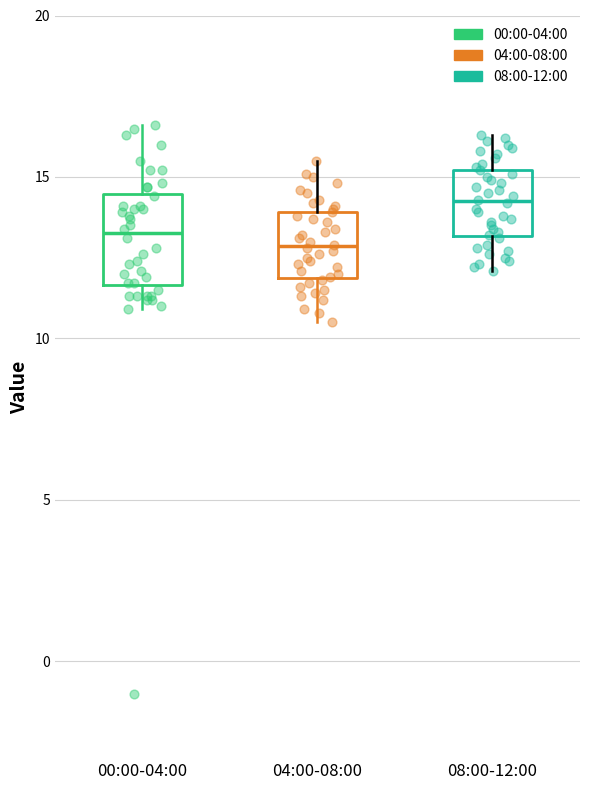

Where does the upper whisker of the box for 08:00-12:00 end on the y-axis? The values are not printed on the chart, so give them approximately, as read against the axis.

16.5